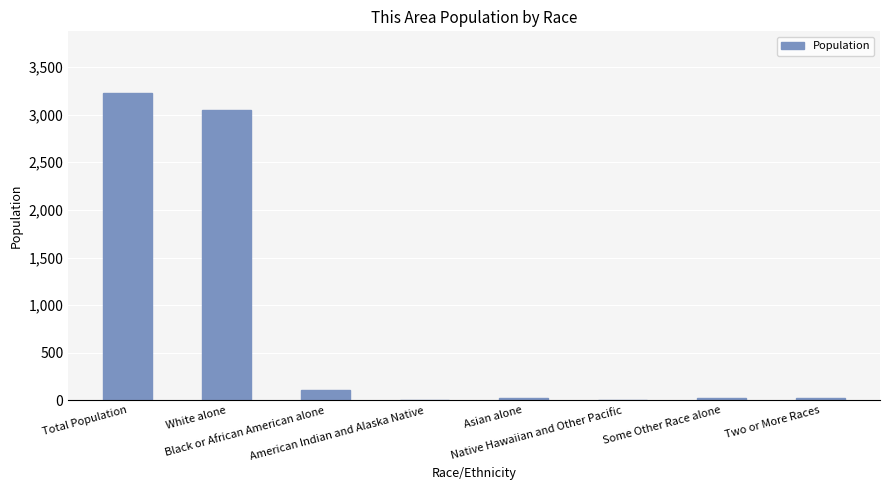

What is the maximum value shown in the chart?

3228